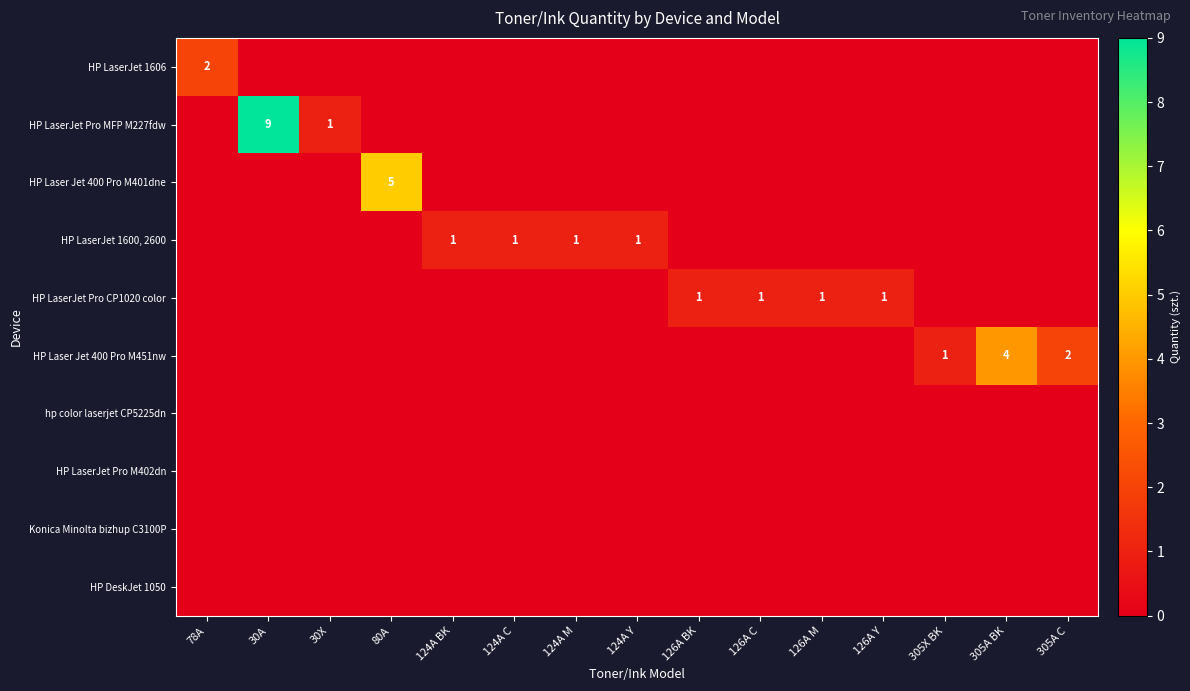

The hp color laserjet CP5225dn series shows 0 at 126A BK. True or false?

True